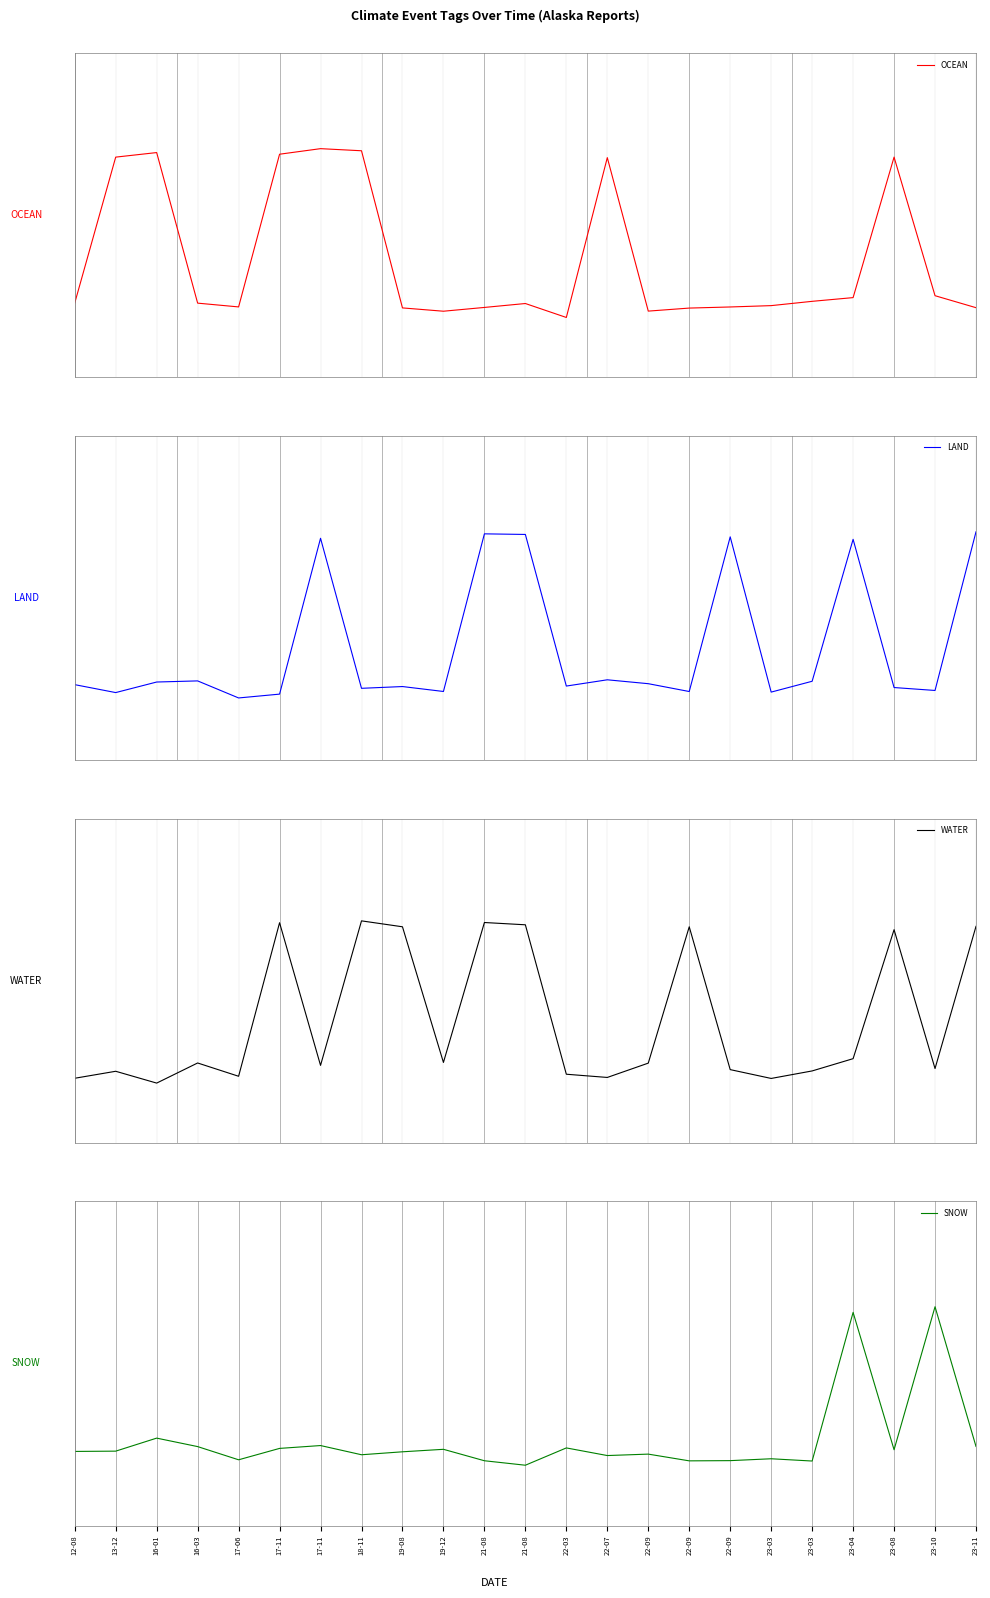

Reading right to left, extract all data points from this chart.

OCEAN: 23-11=-0.0	23-10=0.1	23-08=1.0	23-04=0.0	23-03=0.0	23-03=-0.0	22-09=-0.0	22-09=-0.0	22-09=-0.0	22-07=1.0	22-03=-0.1	21-08=0.0	21-08=-0.0	19-12=-0.1	19-08=-0.0	18-11=1.0	17-11=1.1	17-11=1.0	17-06=-0.0	16-03=0.0	16-01=1.0	13-12=1.0	12-08=0.0
LAND: 23-11=1.0	23-10=-0.0	23-08=-0.0	23-04=1.0	23-03=0.0	23-03=-0.0	22-09=1.0	22-09=-0.0	22-09=0.0	22-07=0.0	22-03=0.0	21-08=1.0	21-08=1.0	19-12=-0.0	19-08=-0.0	18-11=-0.0	17-11=1.0	17-11=-0.1	17-06=-0.1	16-03=0.0	16-01=0.0	13-12=-0.0	12-08=0.0
WATER: 23-11=1.0	23-10=0.0	23-08=0.9	23-04=0.1	23-03=-0.0	23-03=-0.1	22-09=-0.0	22-09=1.0	22-09=0.0	22-07=-0.1	22-03=-0.0	21-08=1.0	21-08=1.0	19-12=0.0	19-08=1.0	18-11=1.0	17-11=0.0	17-11=1.0	17-06=-0.0	16-03=0.0	16-01=-0.1	13-12=-0.0	12-08=-0.1
SNOW: 23-11=0.0	23-10=1.0	23-08=0.0	23-04=0.9	23-03=-0.1	23-03=-0.0	22-09=-0.1	22-09=-0.1	22-09=-0.0	22-07=-0.0	22-03=0.0	21-08=-0.1	21-08=-0.1	19-12=0.0	19-08=0.0	18-11=-0.0	17-11=0.0	17-11=0.0	17-06=-0.1	16-03=0.0	16-01=0.1	13-12=0.0	12-08=0.0